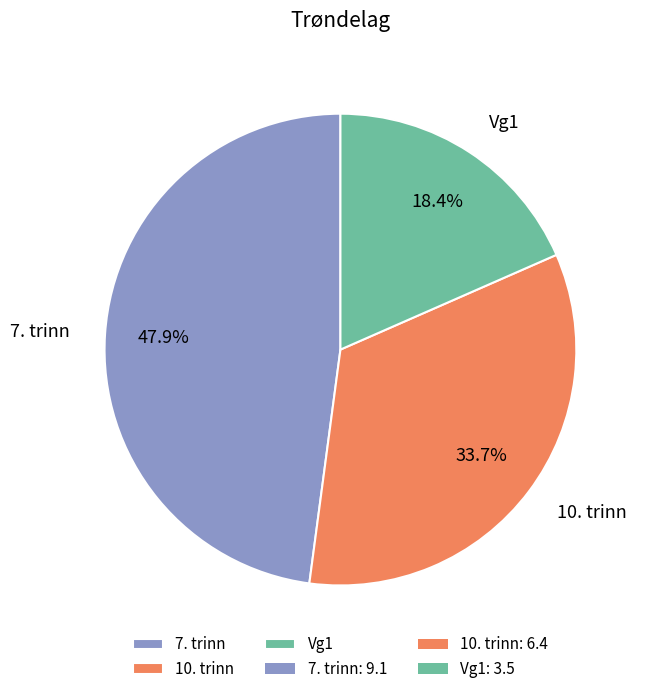

What is the smallest slice in the pie chart?

Vg1